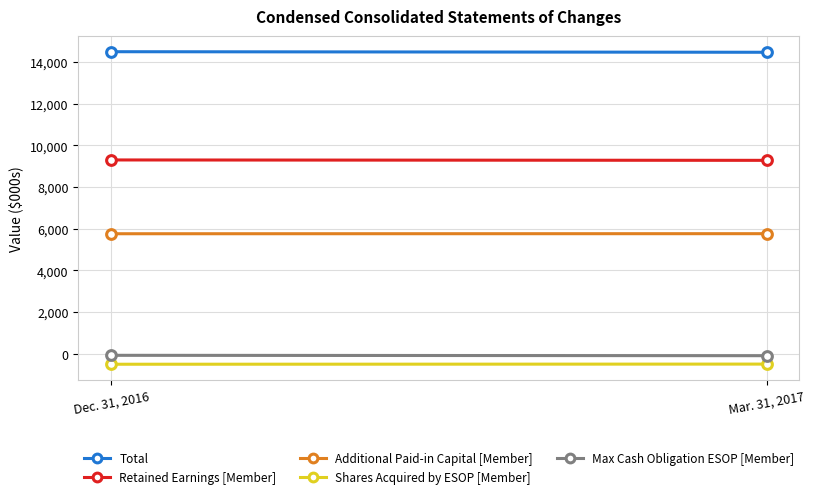

How many categories are shown in the chart?

2